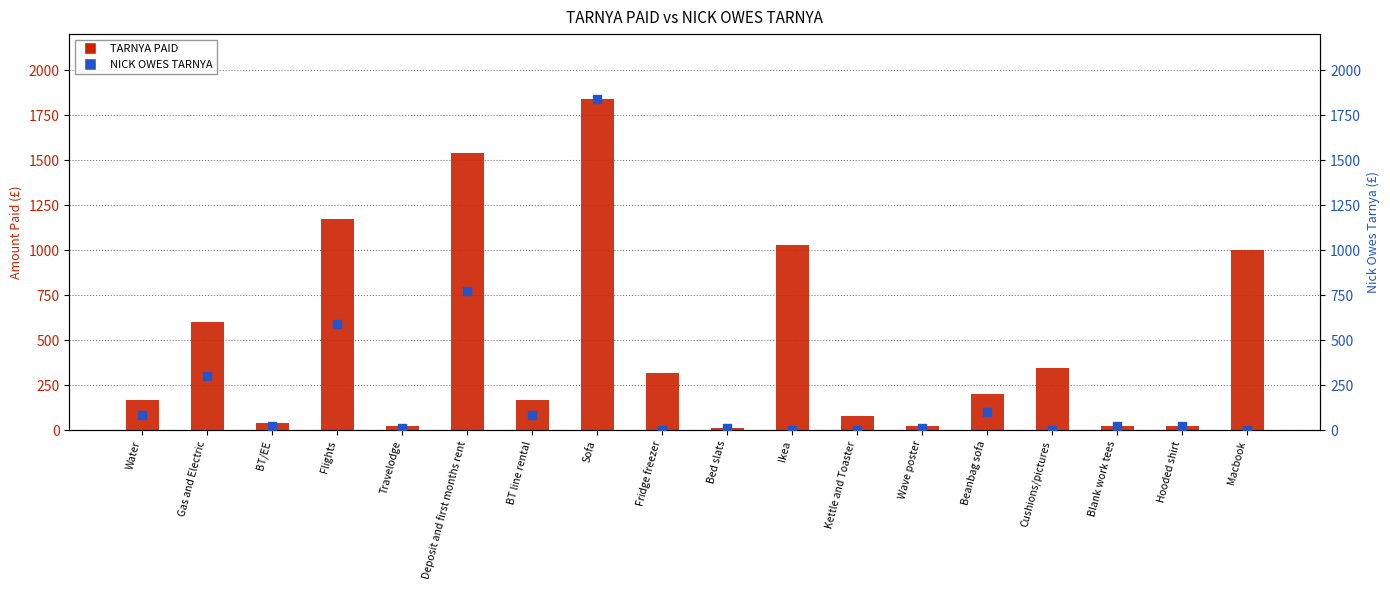

Which series reaches the minimum Y coordinate?

NICK OWES TARNYA